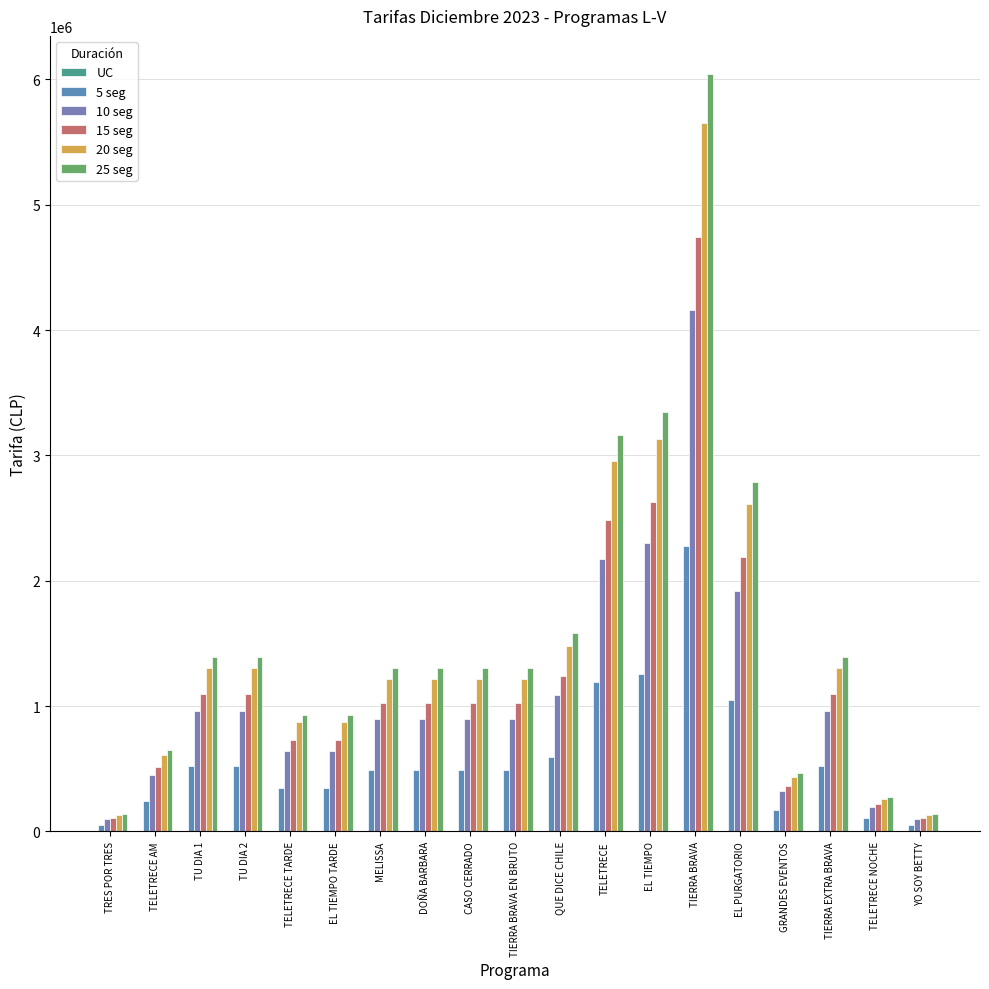

Are the bars grouped side by side (vs. stacked)?

Yes